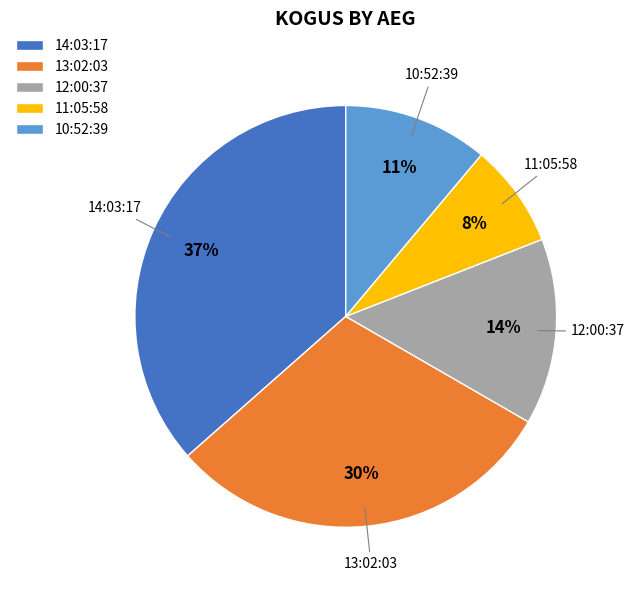

How many segments does this pie chart have?

5